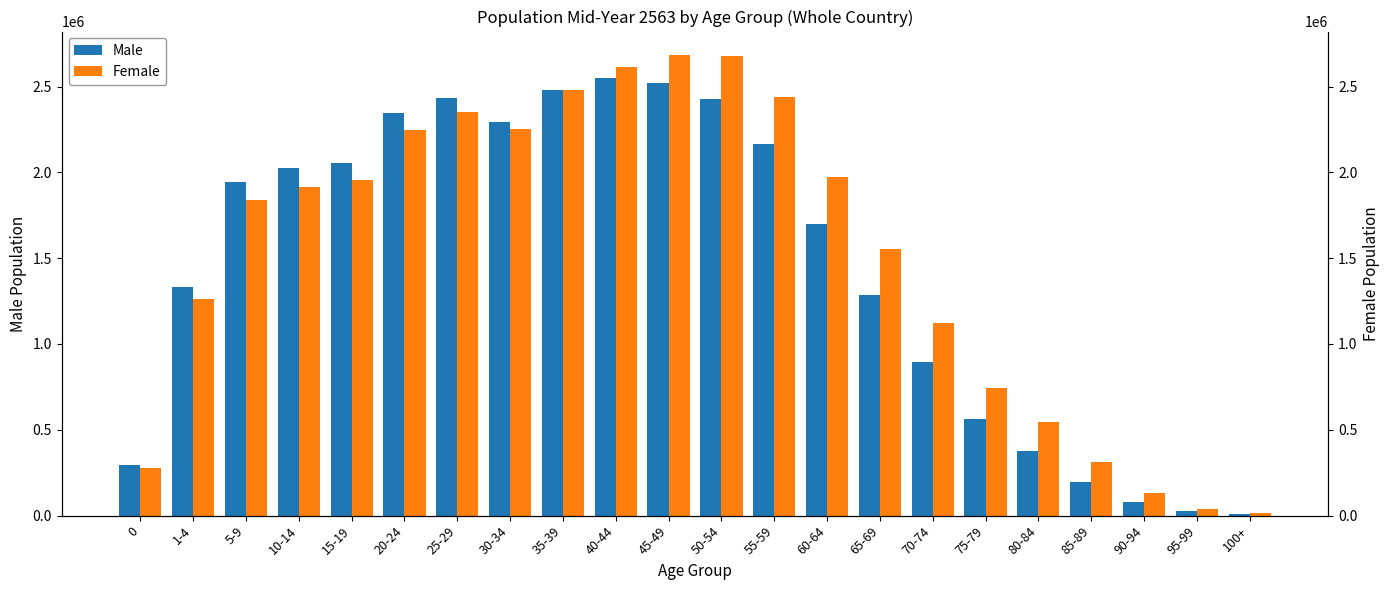

Between 45-49 and 55-59, which series saw the biggest shift?

Male